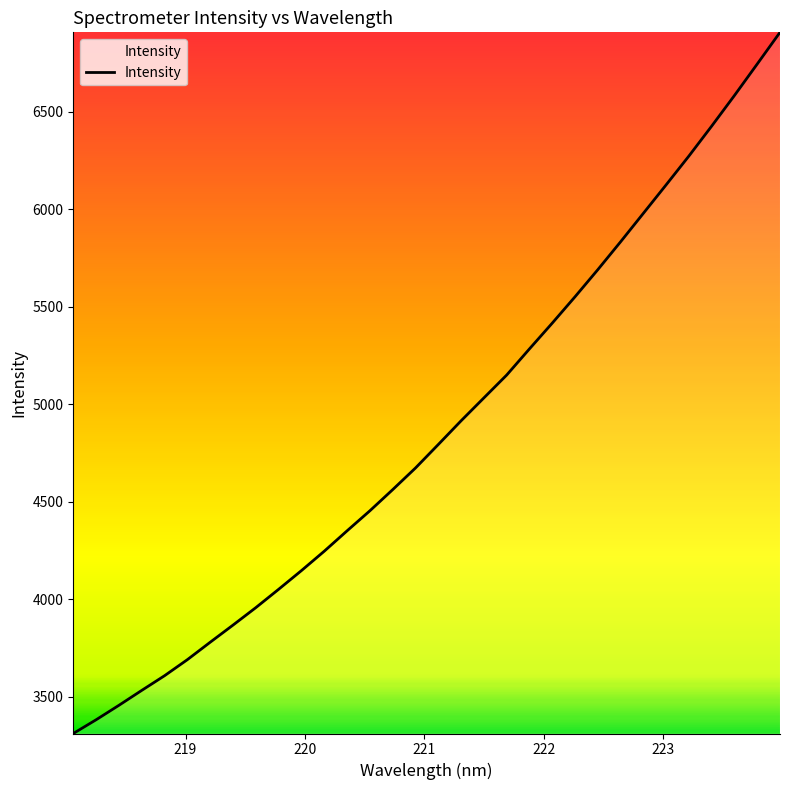

What is the greatest value displayed?

6908.0